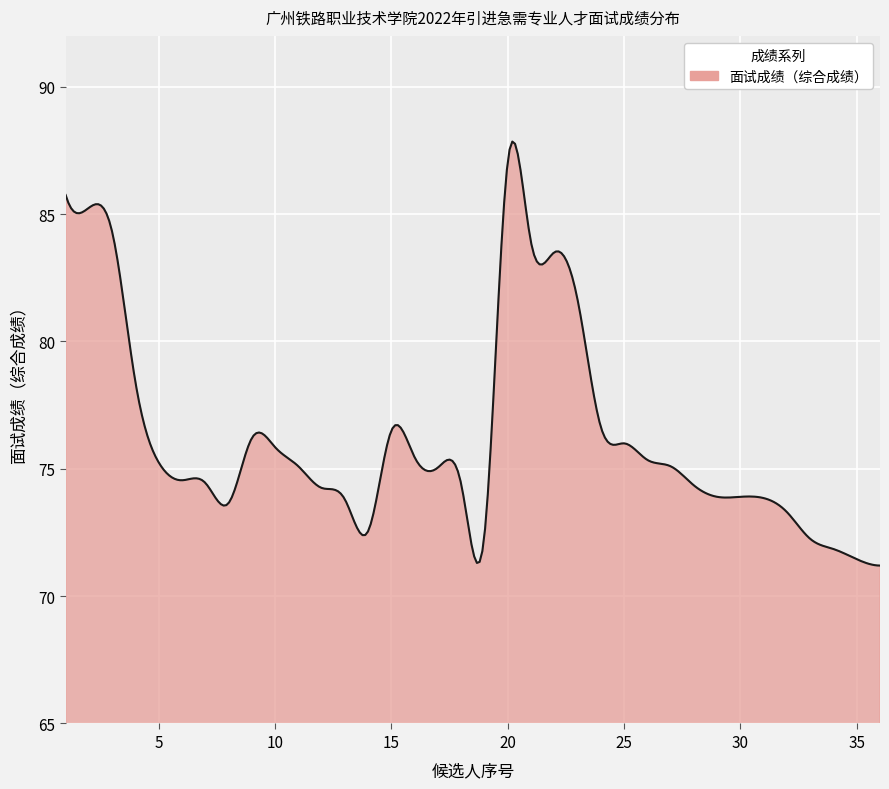

What is the difference between the maximum and minimum values?

16.6